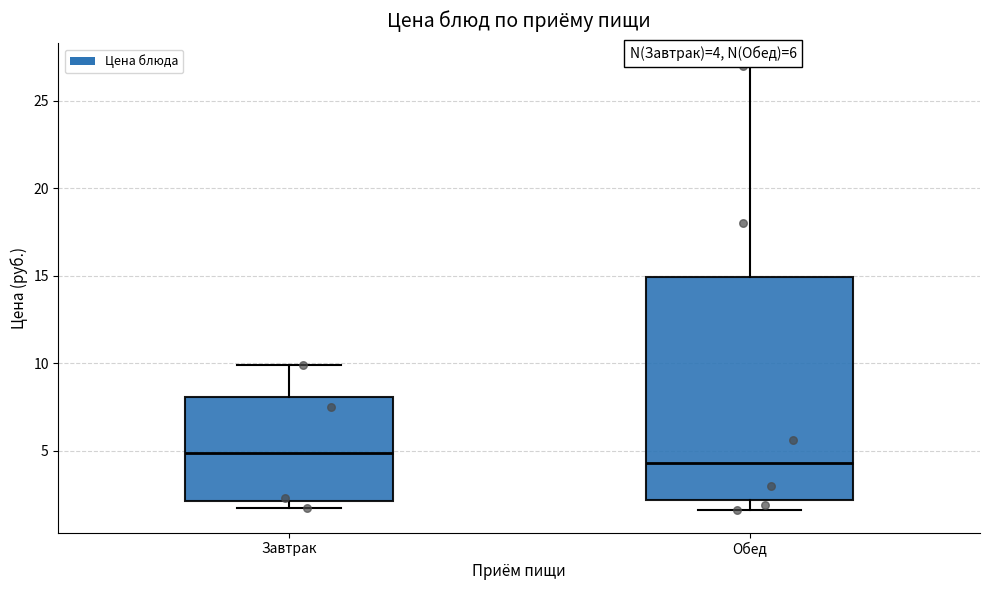

Which box is the tallest, from its lower edge to its upper edge?

Обед